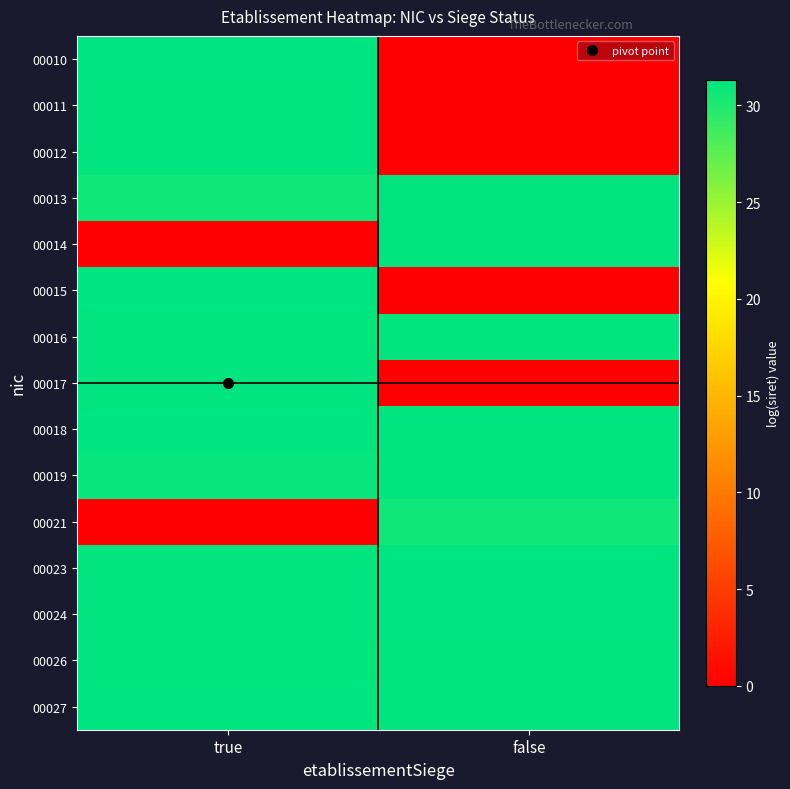

List the series in order of their peak value, highest first.

00010, 00023, 00015, 00024, 00018, 00027, 00026, 00014, 00016, 00019, 00017, 00013, 00012, 00011, 00021